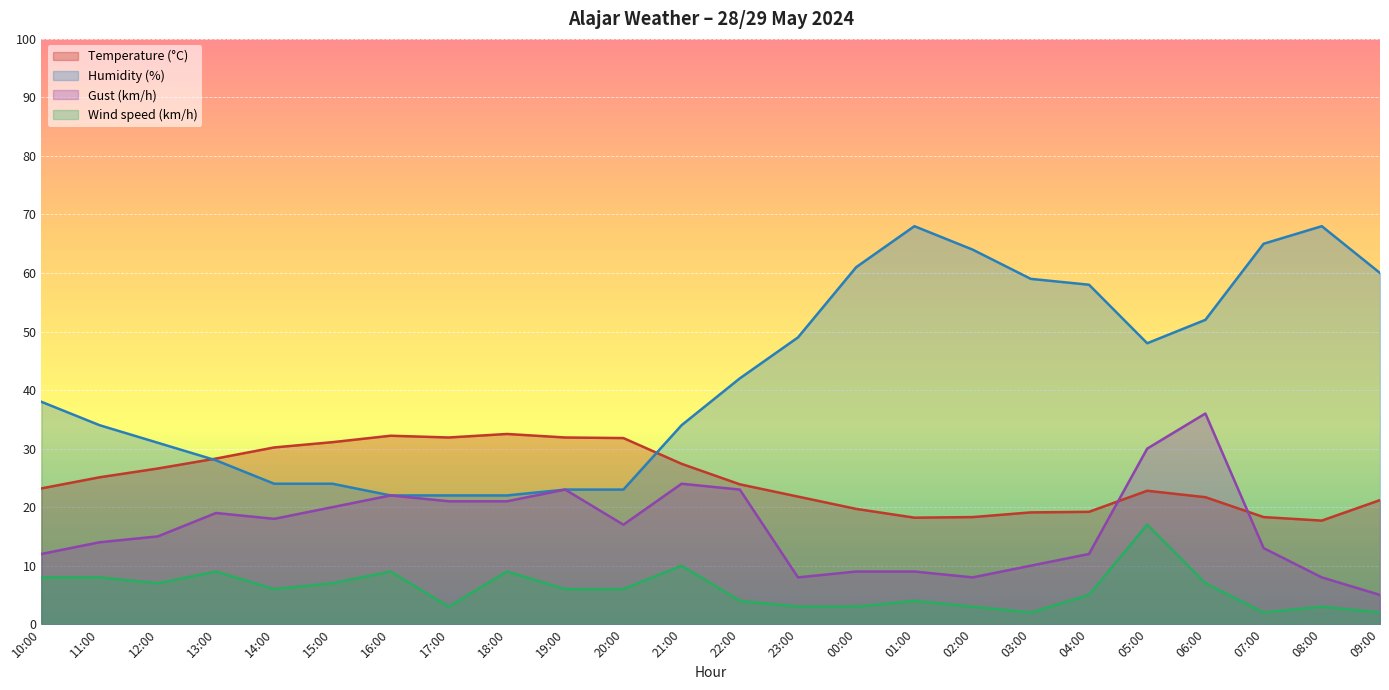

At which label does Humidity (%) reach its minimum?

18:00